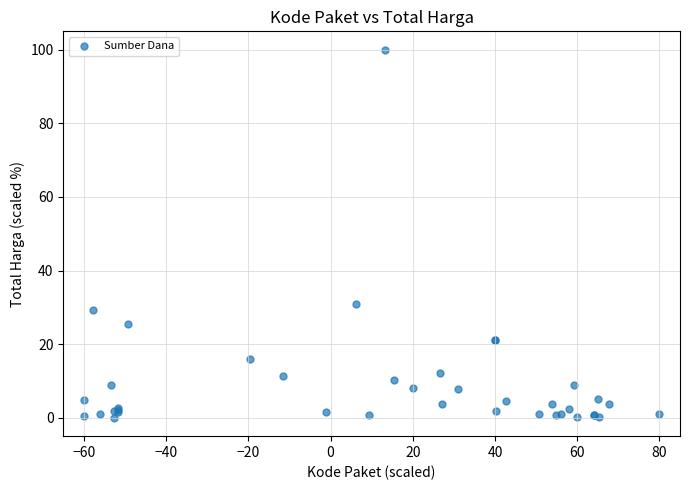

What Y value in the scatter plot is closest to 50?

30.8